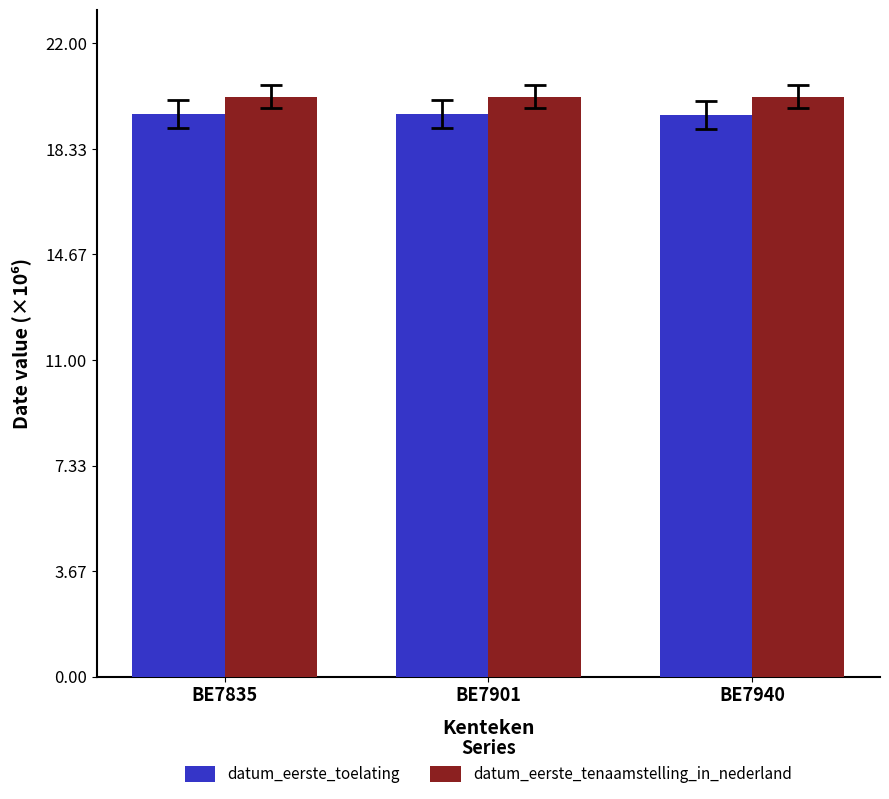

What is the spread (max minus min) of values at BE7901?

0.6